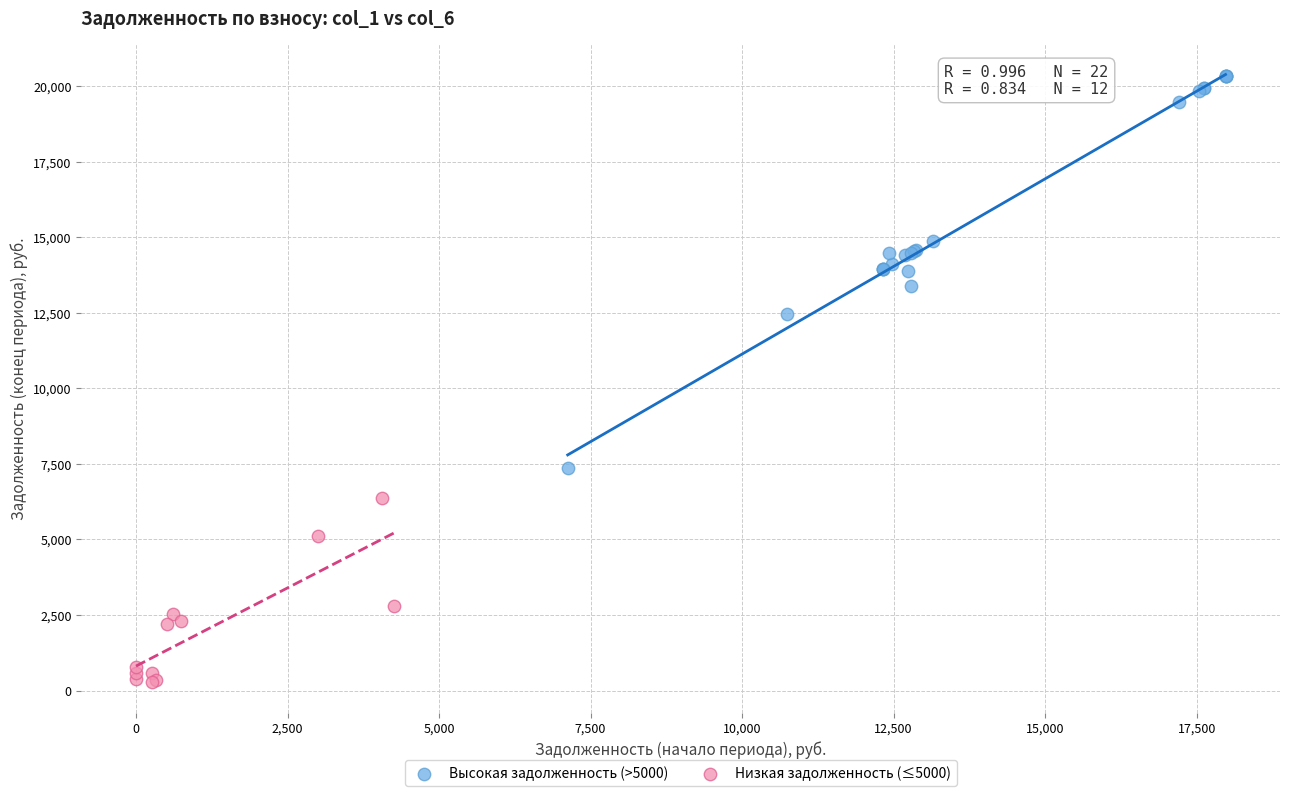

Which series contains the highest Y value?

Высокая задолженность (>5000)